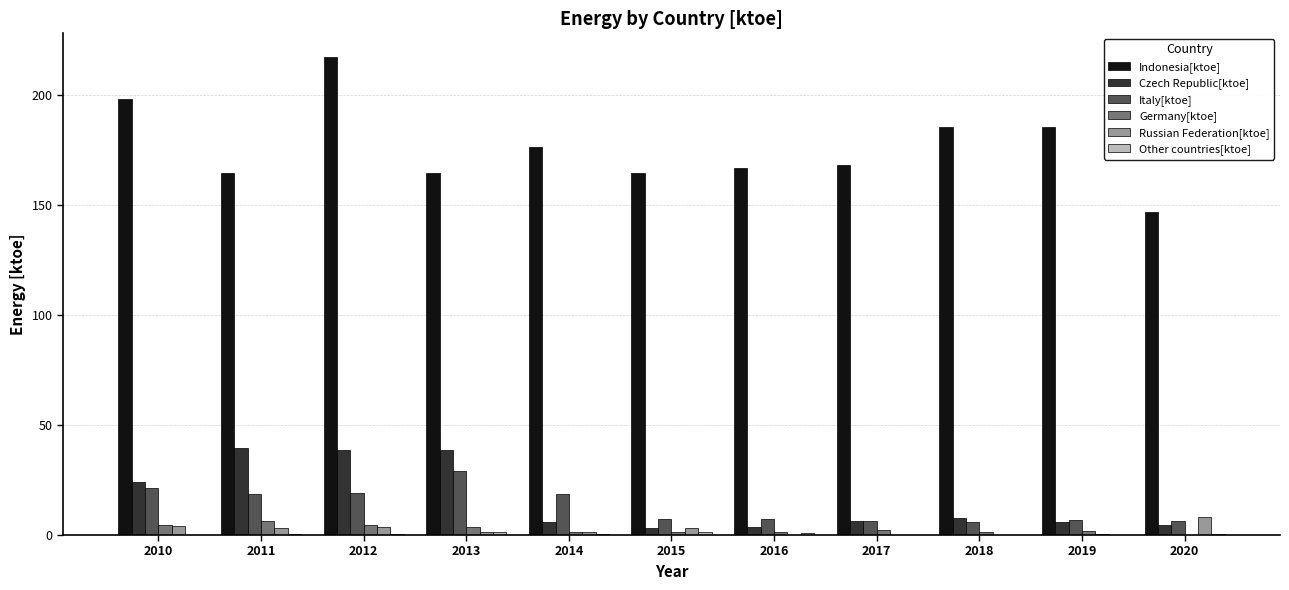

At which category does the chart reach its peak across all series?

2012